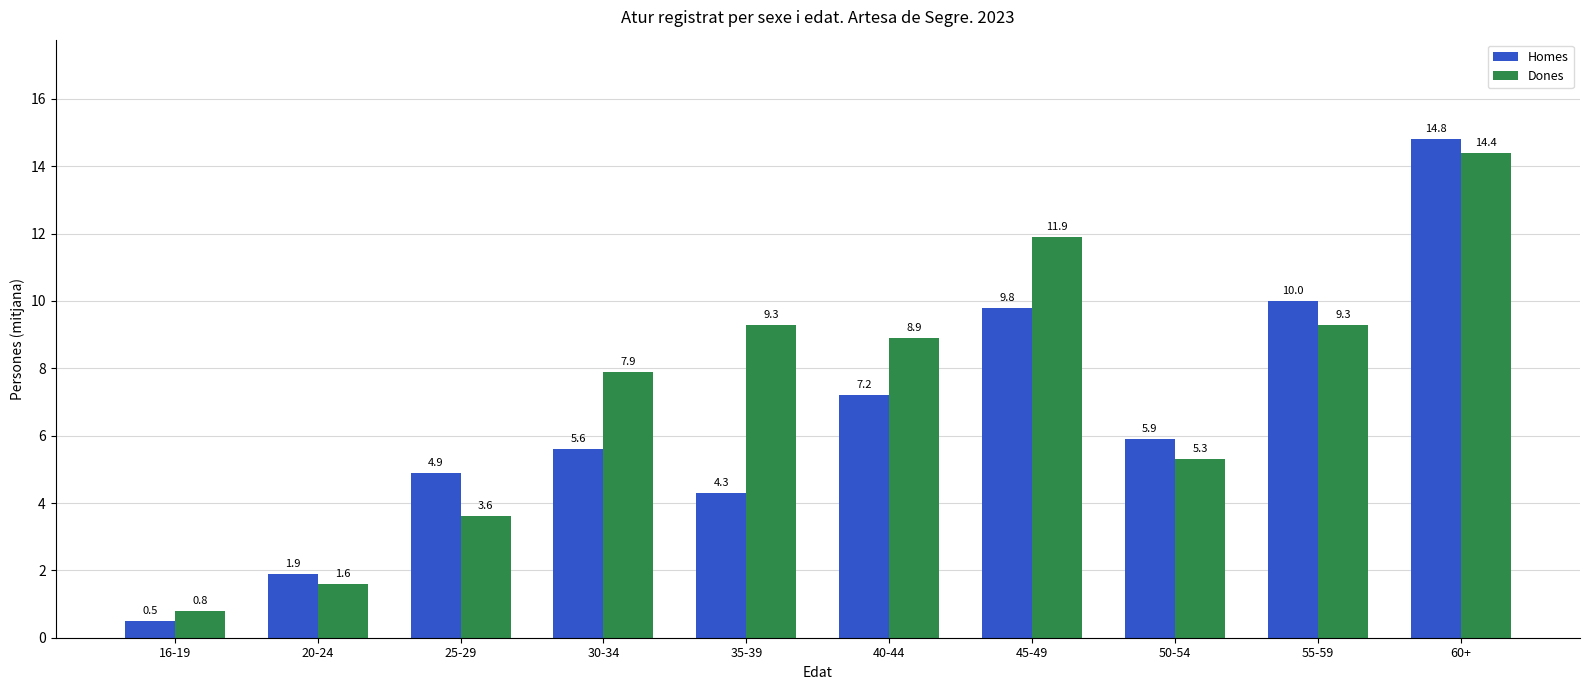

Reading right to left, list all the values displayed in this chart.

Homes: 60+=14.8	55-59=10.0	50-54=5.9	45-49=9.8	40-44=7.2	35-39=4.3	30-34=5.6	25-29=4.9	20-24=1.9	16-19=0.5
Dones: 60+=14.4	55-59=9.3	50-54=5.3	45-49=11.9	40-44=8.9	35-39=9.3	30-34=7.9	25-29=3.6	20-24=1.6	16-19=0.8